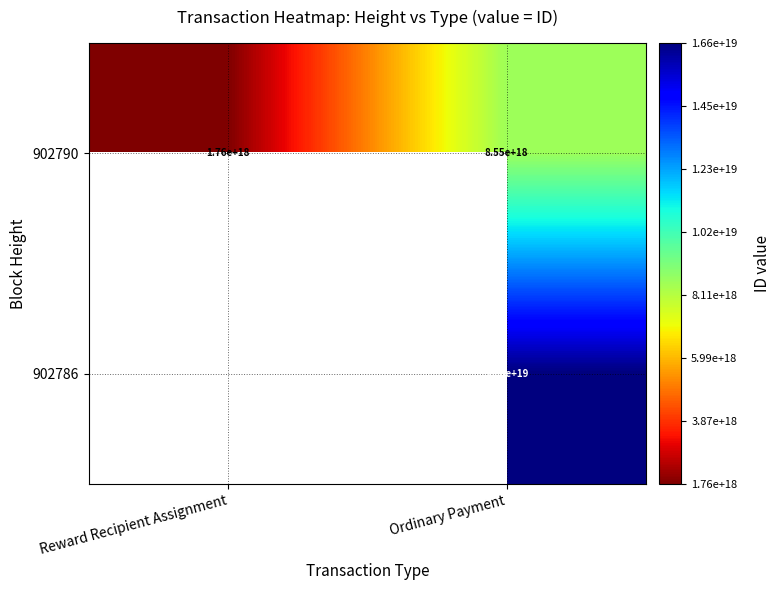

At Ordinary Payment, list the series in order from largest to smallest.

902786, 902790